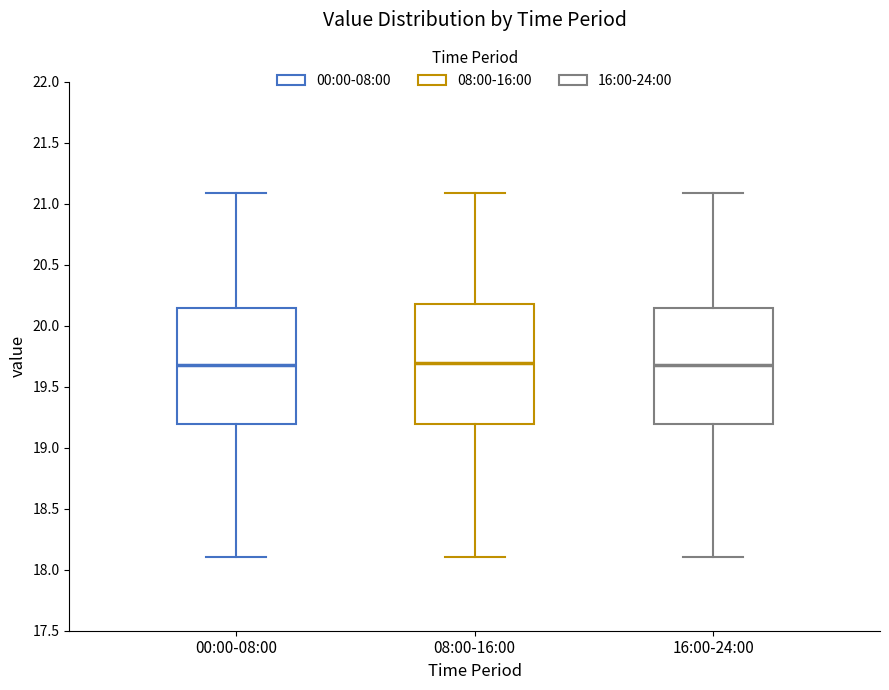

Reading left to right, read every box against the y-axis: the position of its median line, the range the box covers, and the ends of its whiskers. The values are not printed on the chart, so give them approximately, as read against the axis.

00:00-08:00: median 19.70, box 19.20 to 20.15, whiskers 18.10 to 21.10
08:00-16:00: median 19.70, box 19.20 to 20.20, whiskers 18.10 to 21.10
16:00-24:00: median 19.70, box 19.20 to 20.15, whiskers 18.10 to 21.10